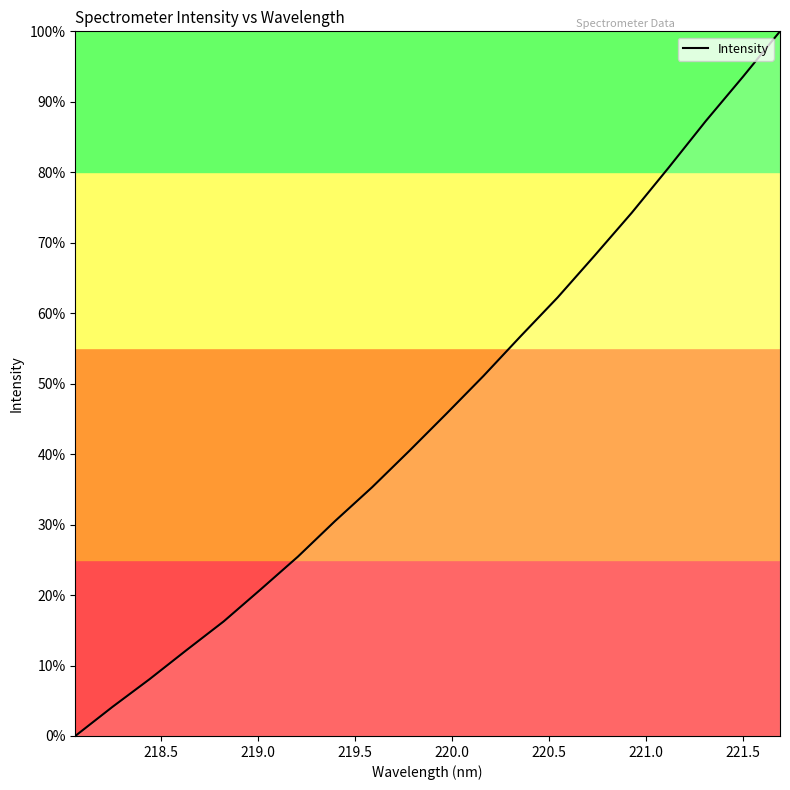

What is the maximum value shown in the chart?

100.0